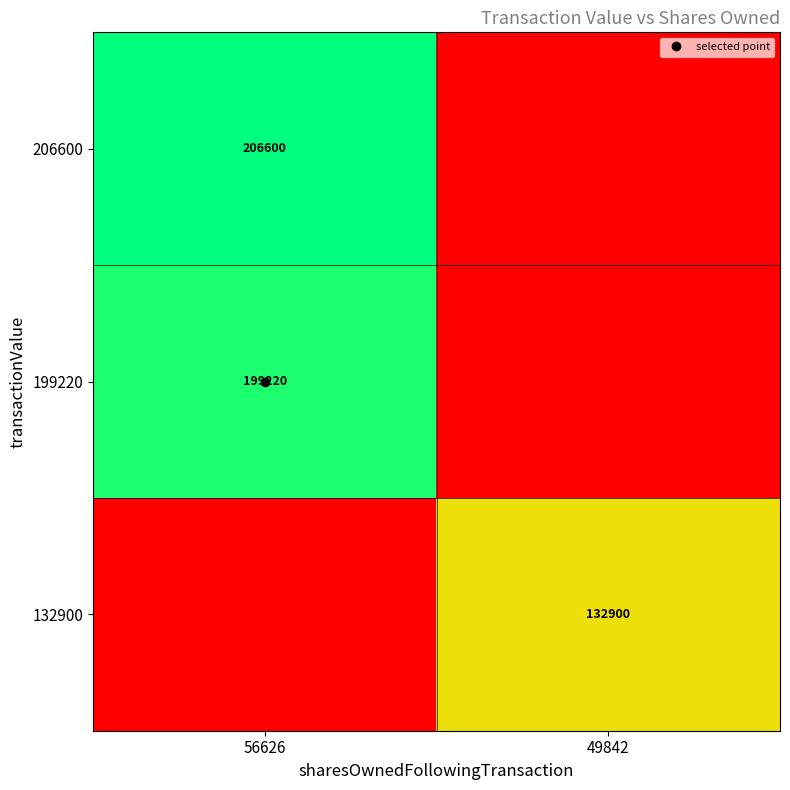

At which category is the sum across all series the highest?

56626